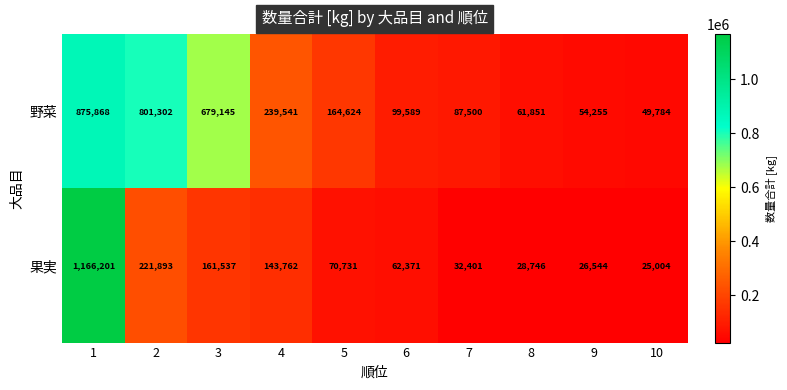

Read the 果実 value at 5, to the nearest 100.

70700